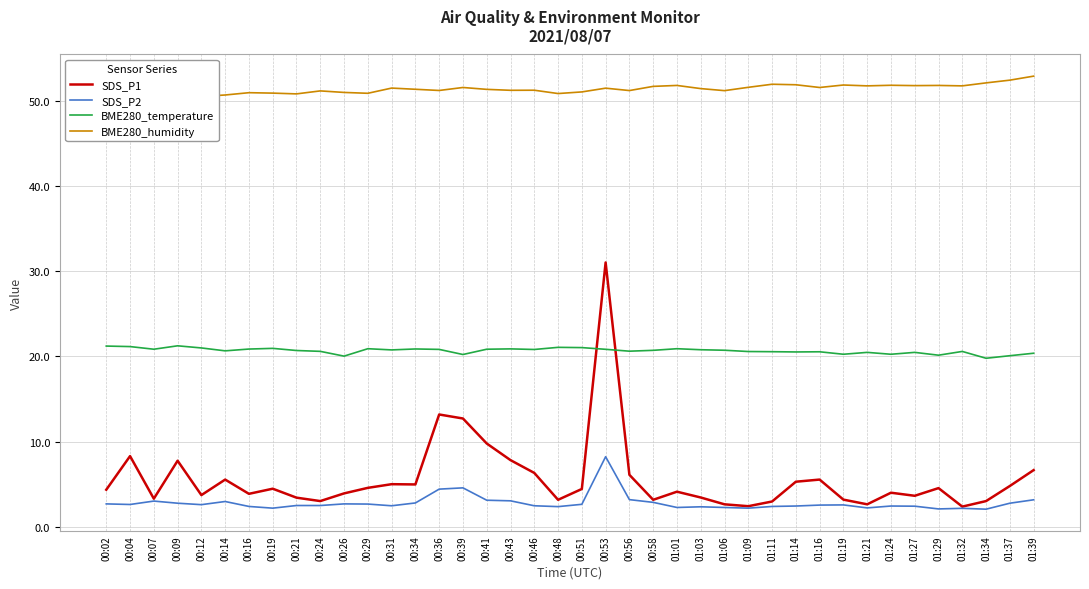

What is the label of the 39th point from the left?

01:37